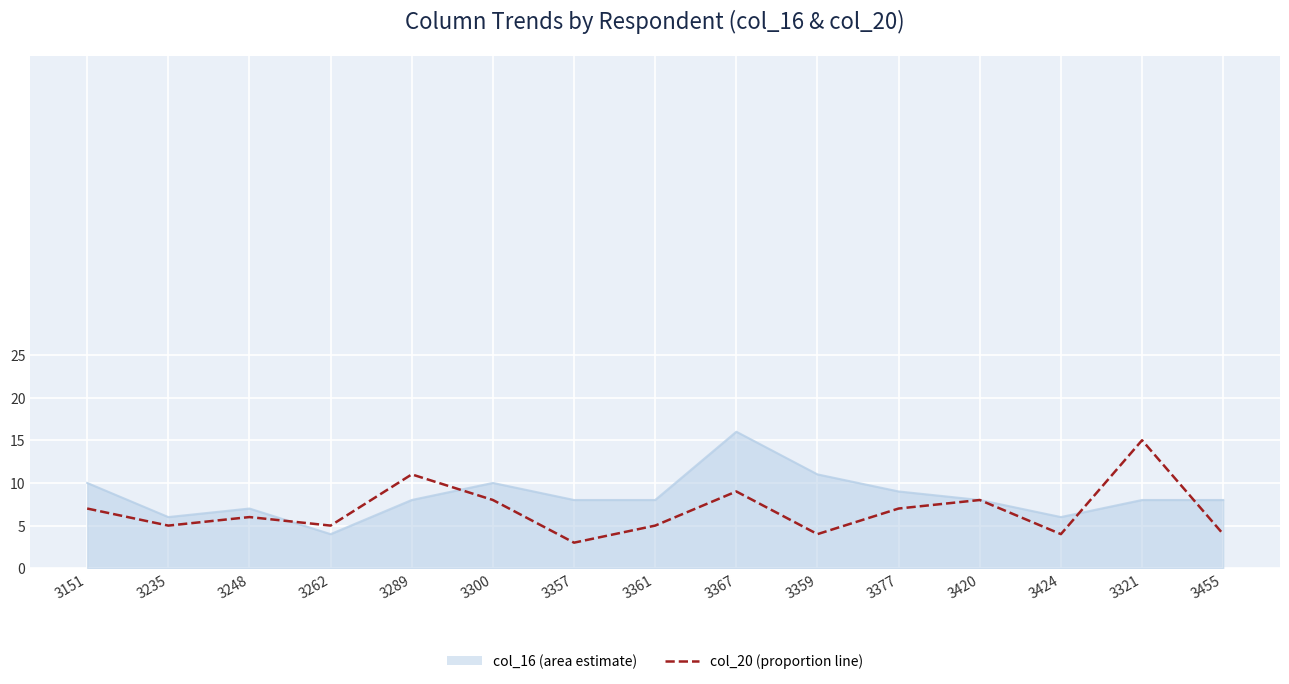

The value of col_20 (proportion line) at 3377 is 12. True or false?

False